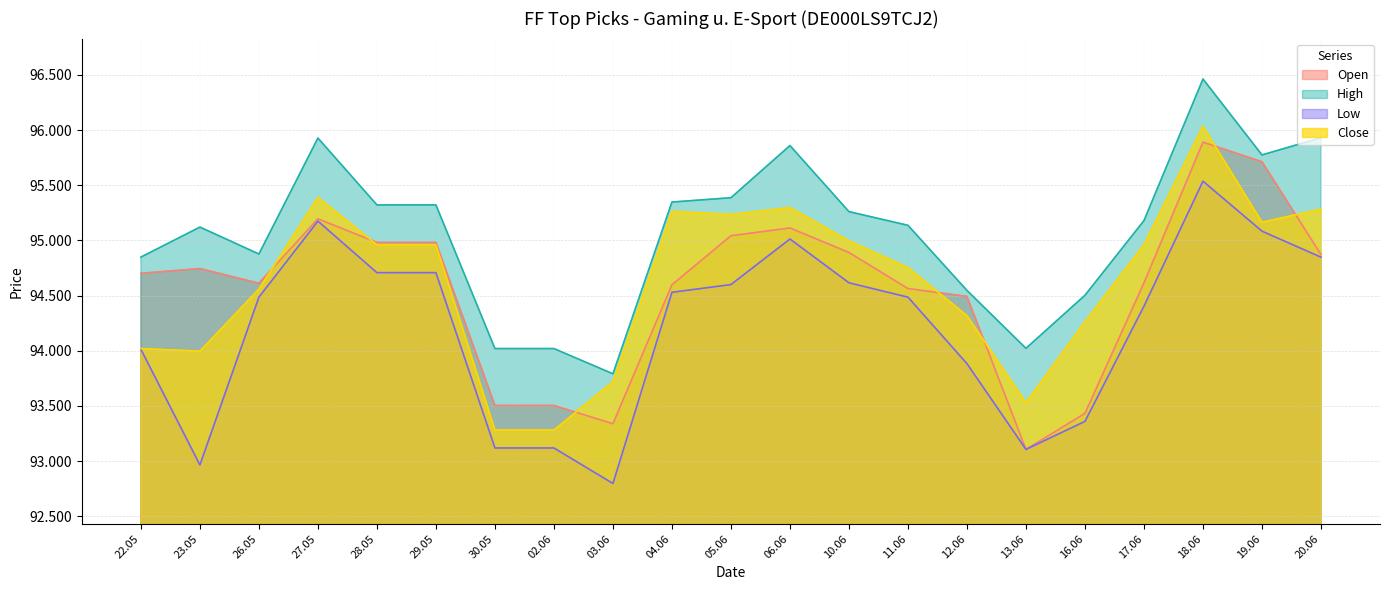

At which label is High closest to 95127?

23.05